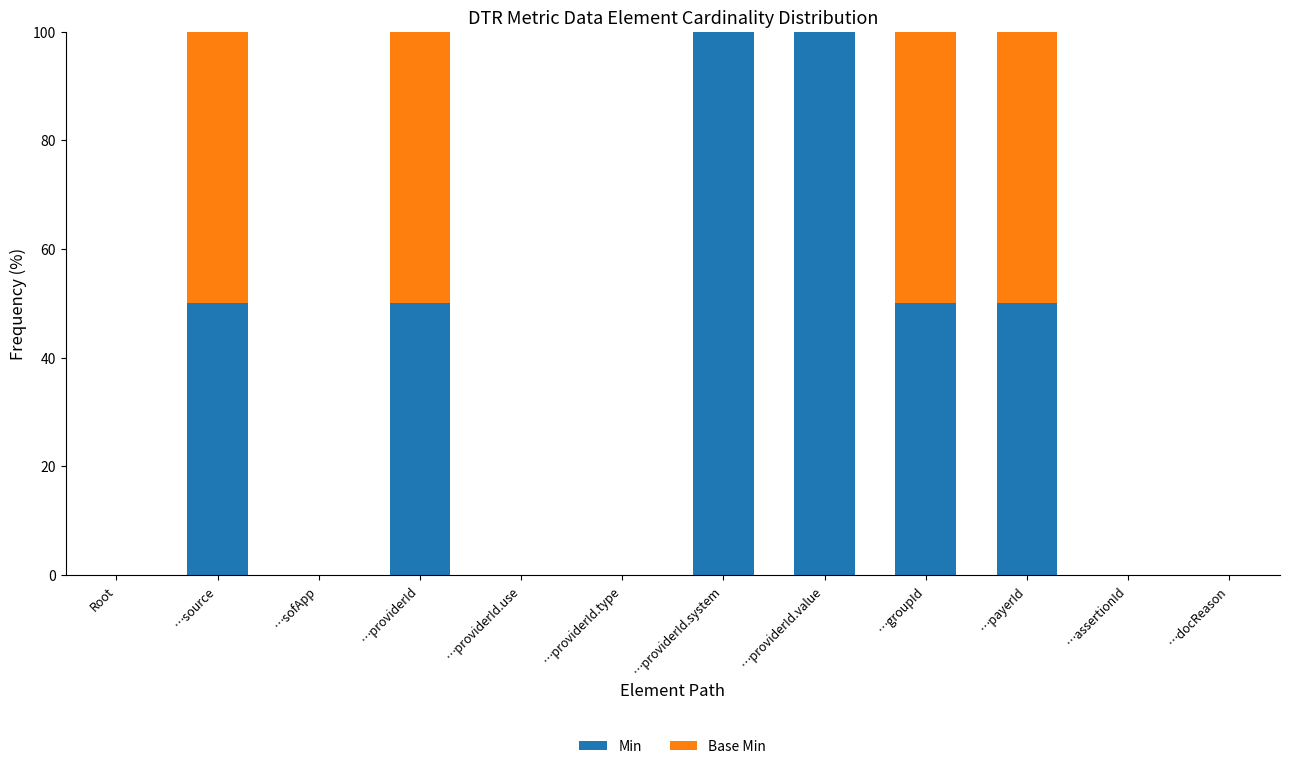

What is the sum of all Min values?

400